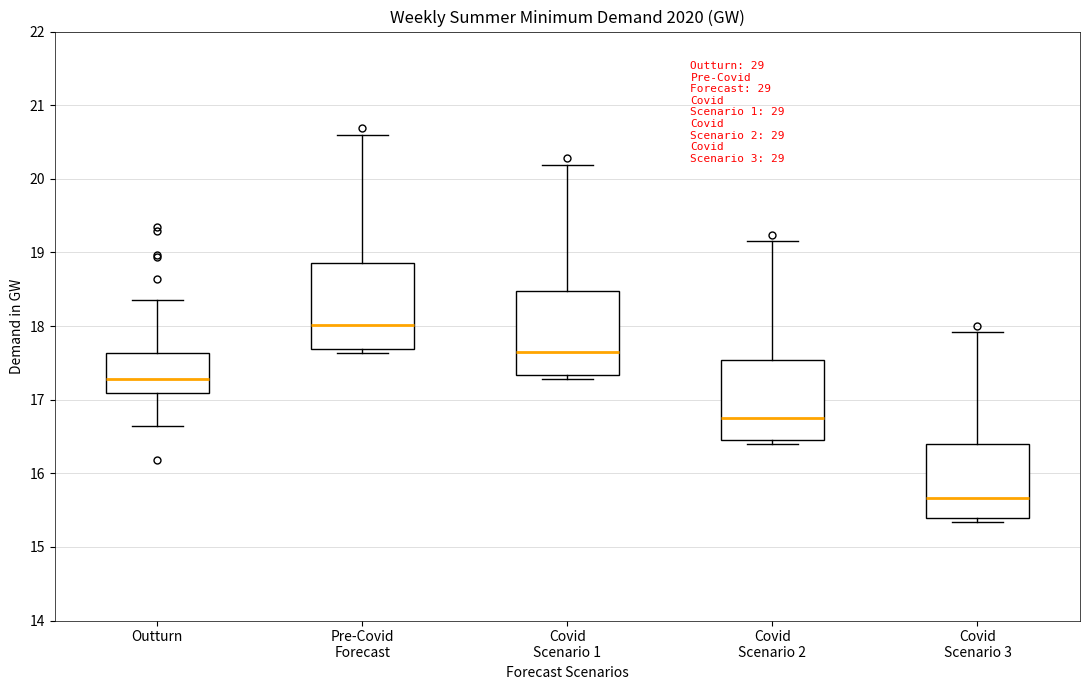

Which box has the lowest median line?

Covid Scenario 3